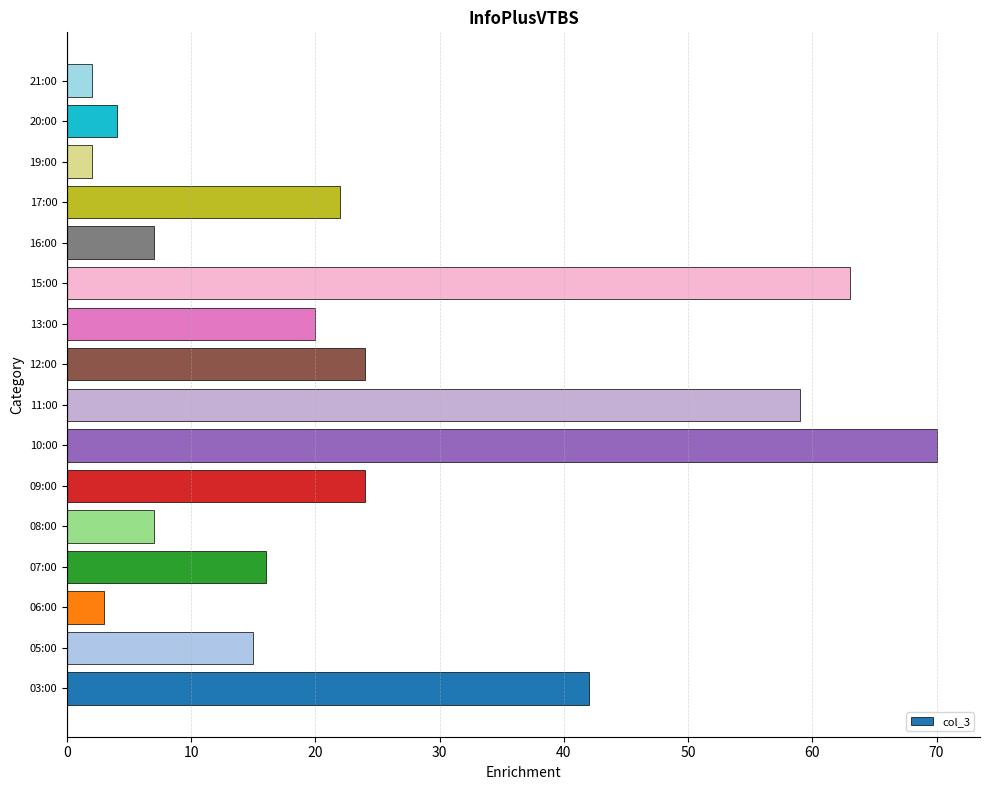

What is the difference between the maximum and second lowest values?

68